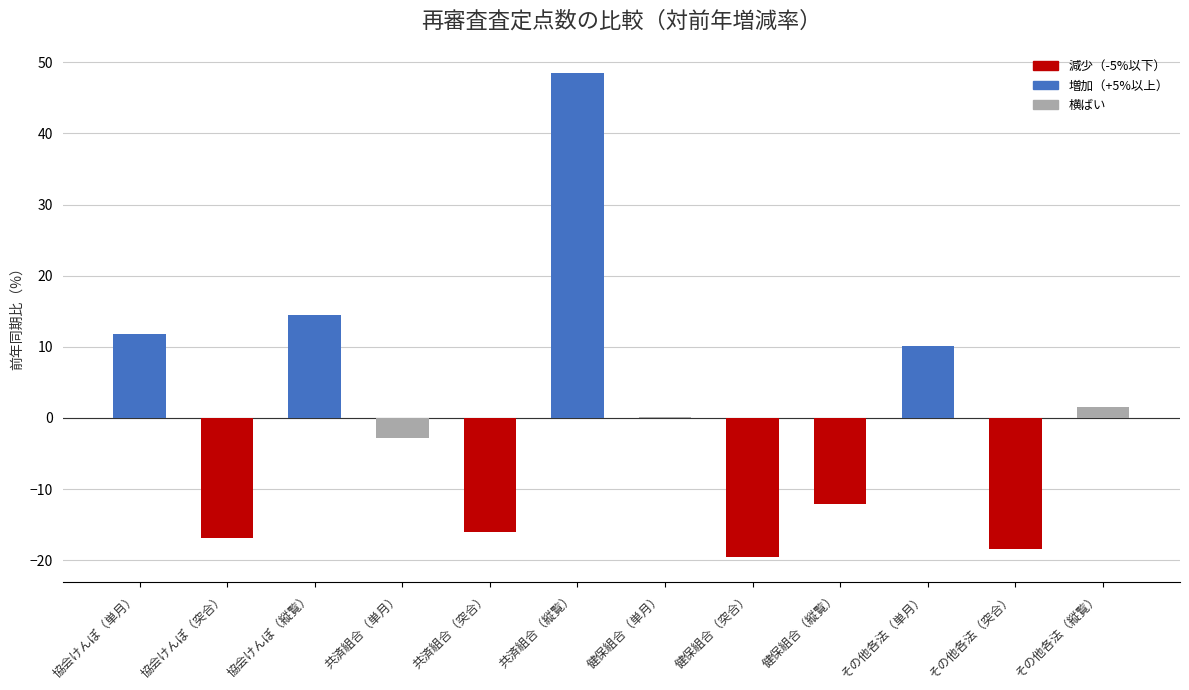

What is the sum of all values?

0.8